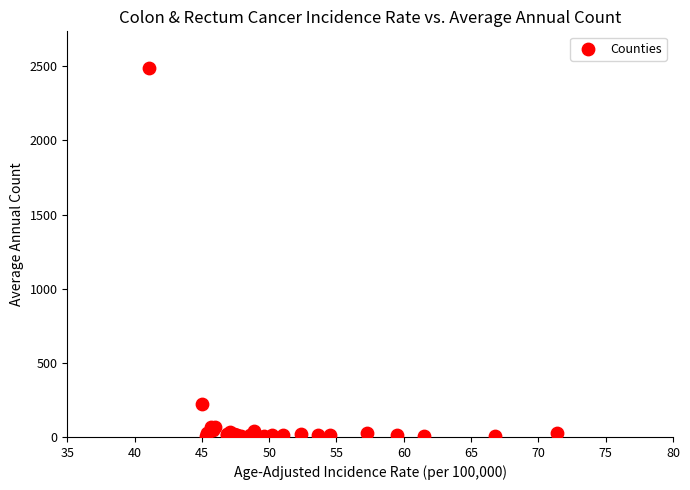

What Y value in the scatter plot is closest to 1247?

224